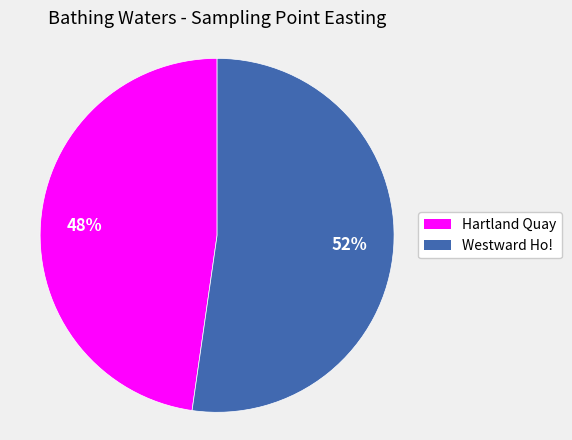

What is the largest slice in the pie chart?

Westward Ho!